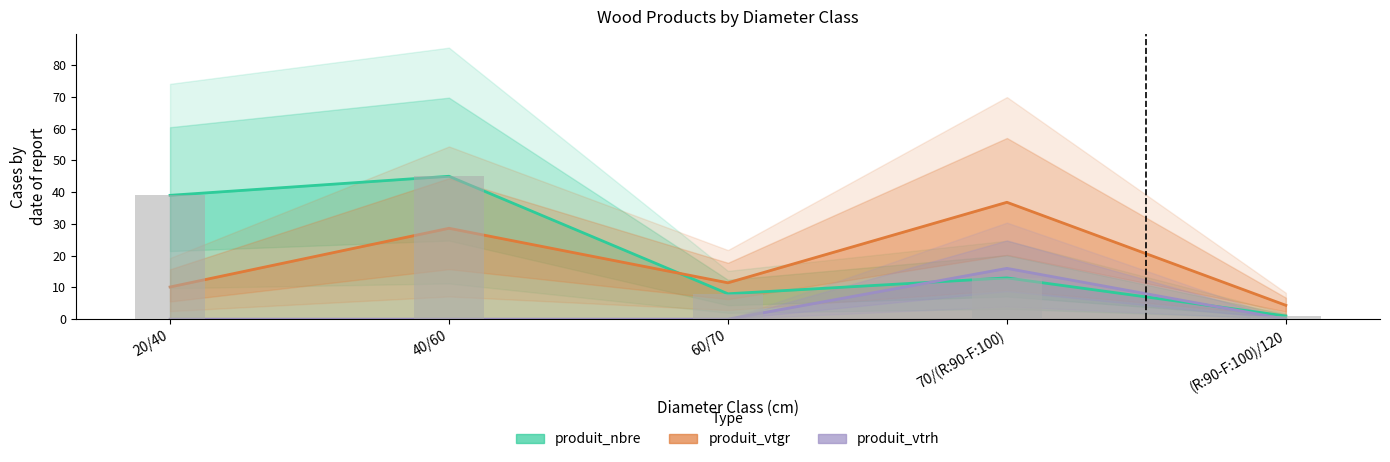

How many values in the produit_vtrh series exceed 0?

1